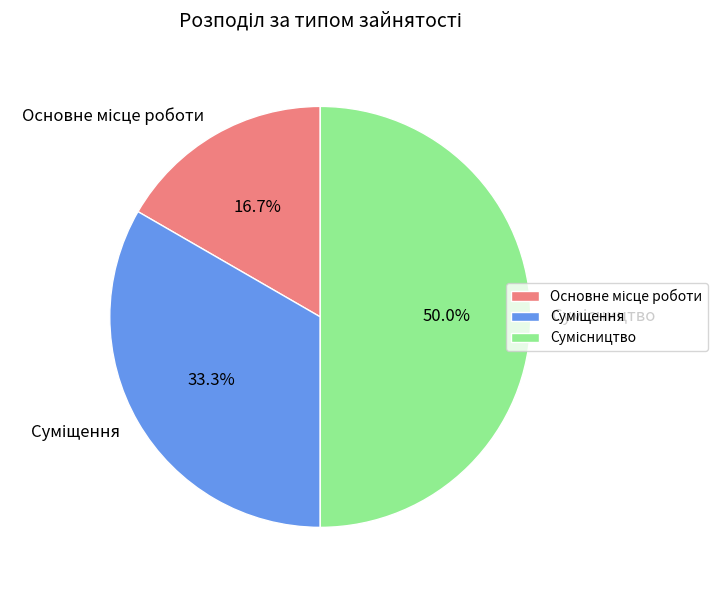

Does any single category account for the majority?

No